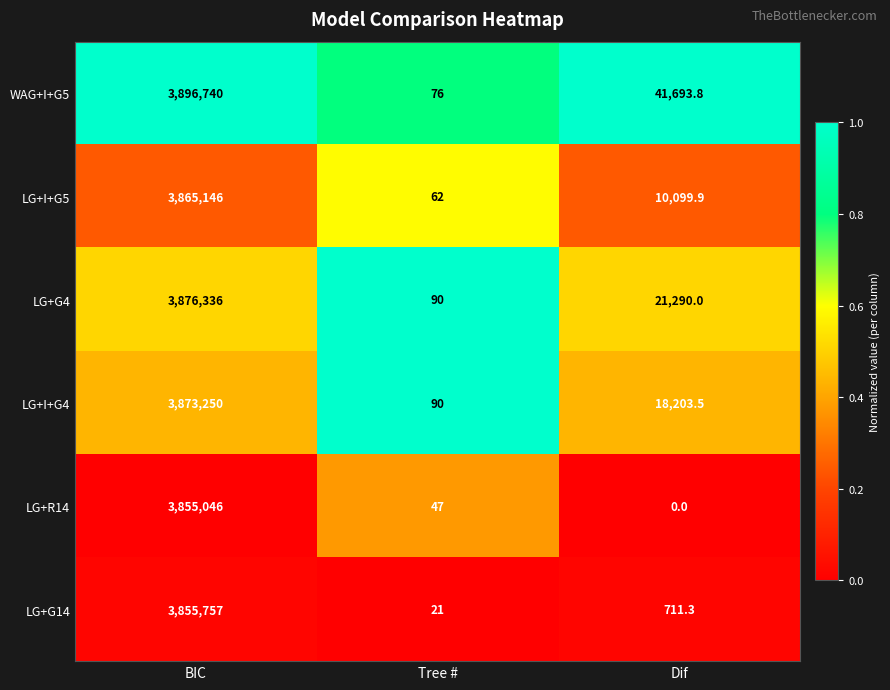

The value of LG+R14 at Tree # is 47.0. True or false?

True